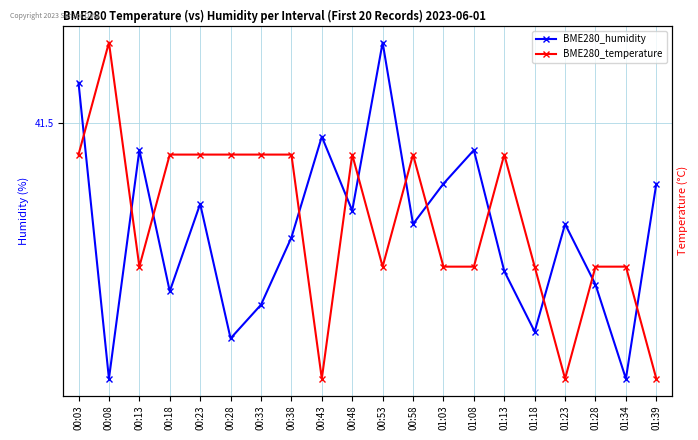

True or false: BME280_temperature has a value of 22.2 at 00:28.

True